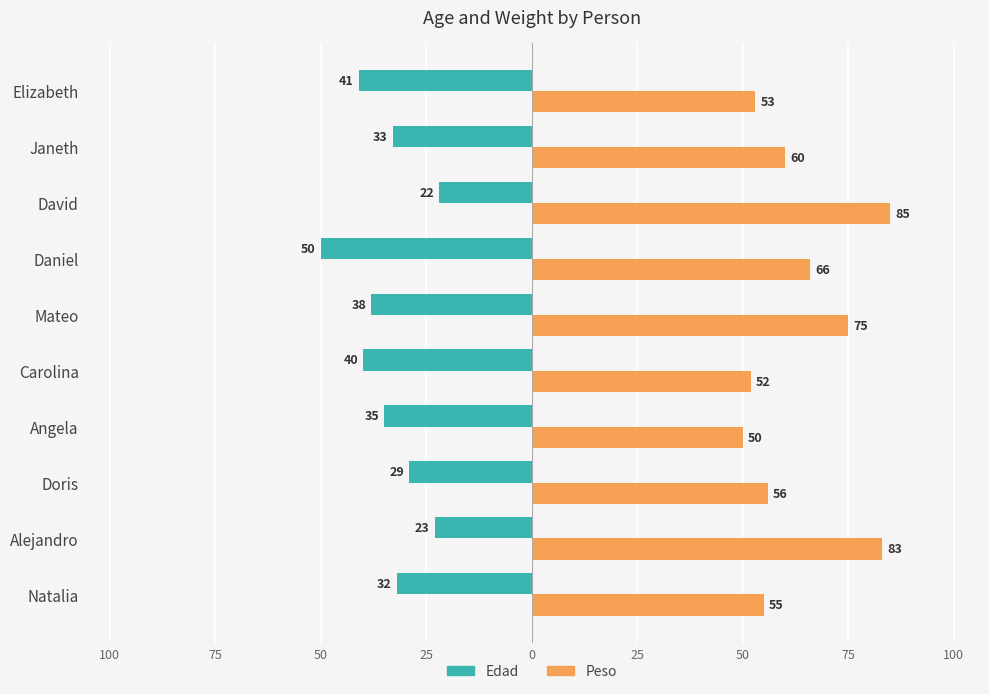

What are all the series names shown in the legend?

Edad, Peso